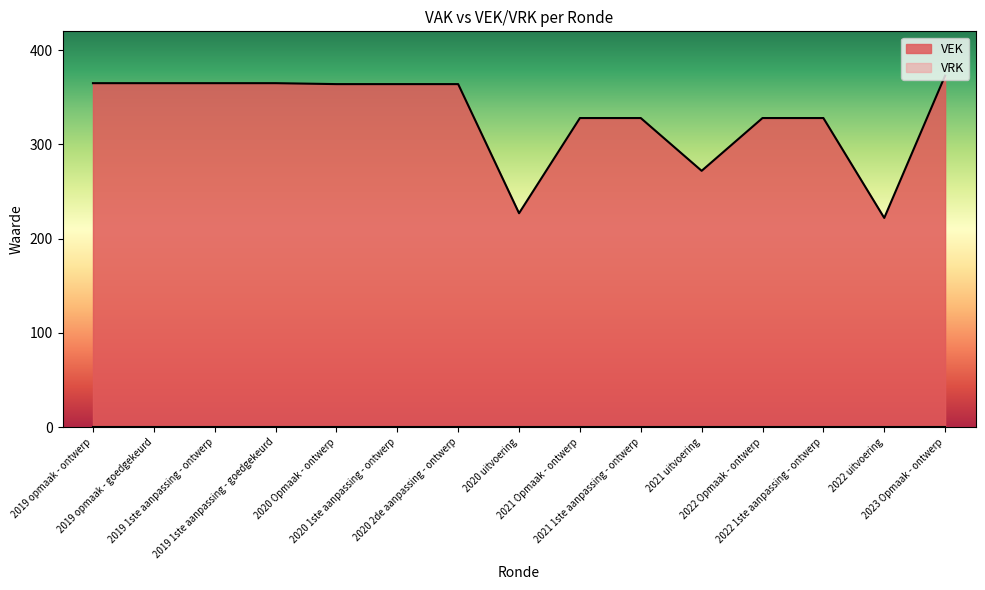

The chart shows a value of 364 at 2020 2de aanpassing - ontwerp. True or false?

True